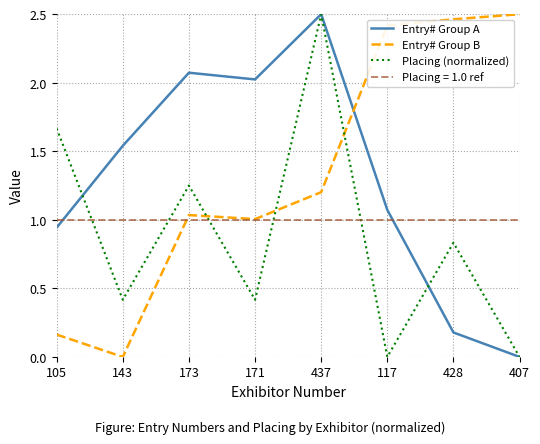

Which series changed the most between 143 and 173?

Entry# Group B